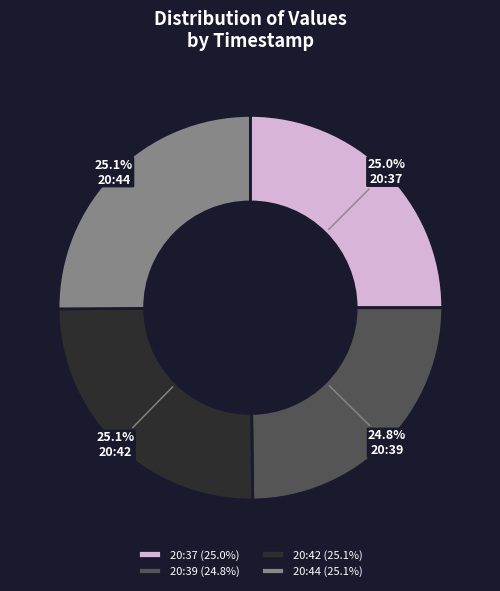

Does 20:44 (25.1%) represent more than half of the total?

No